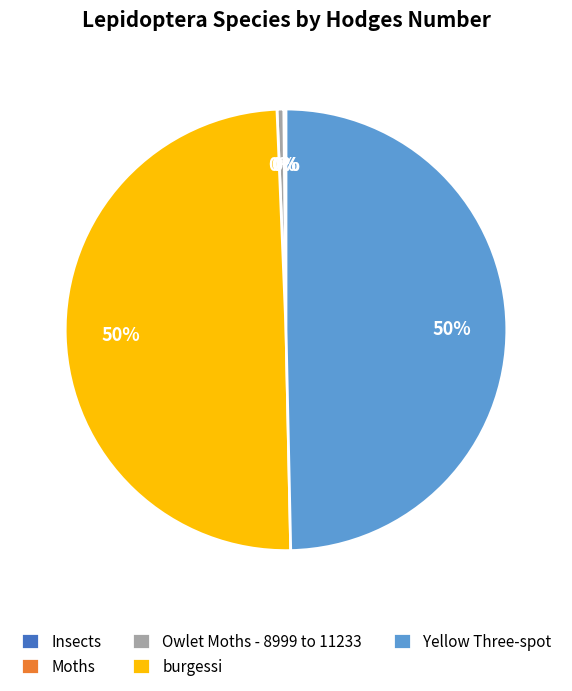

What percentage is the Yellow Three-spot slice, to the nearest percent?

50%